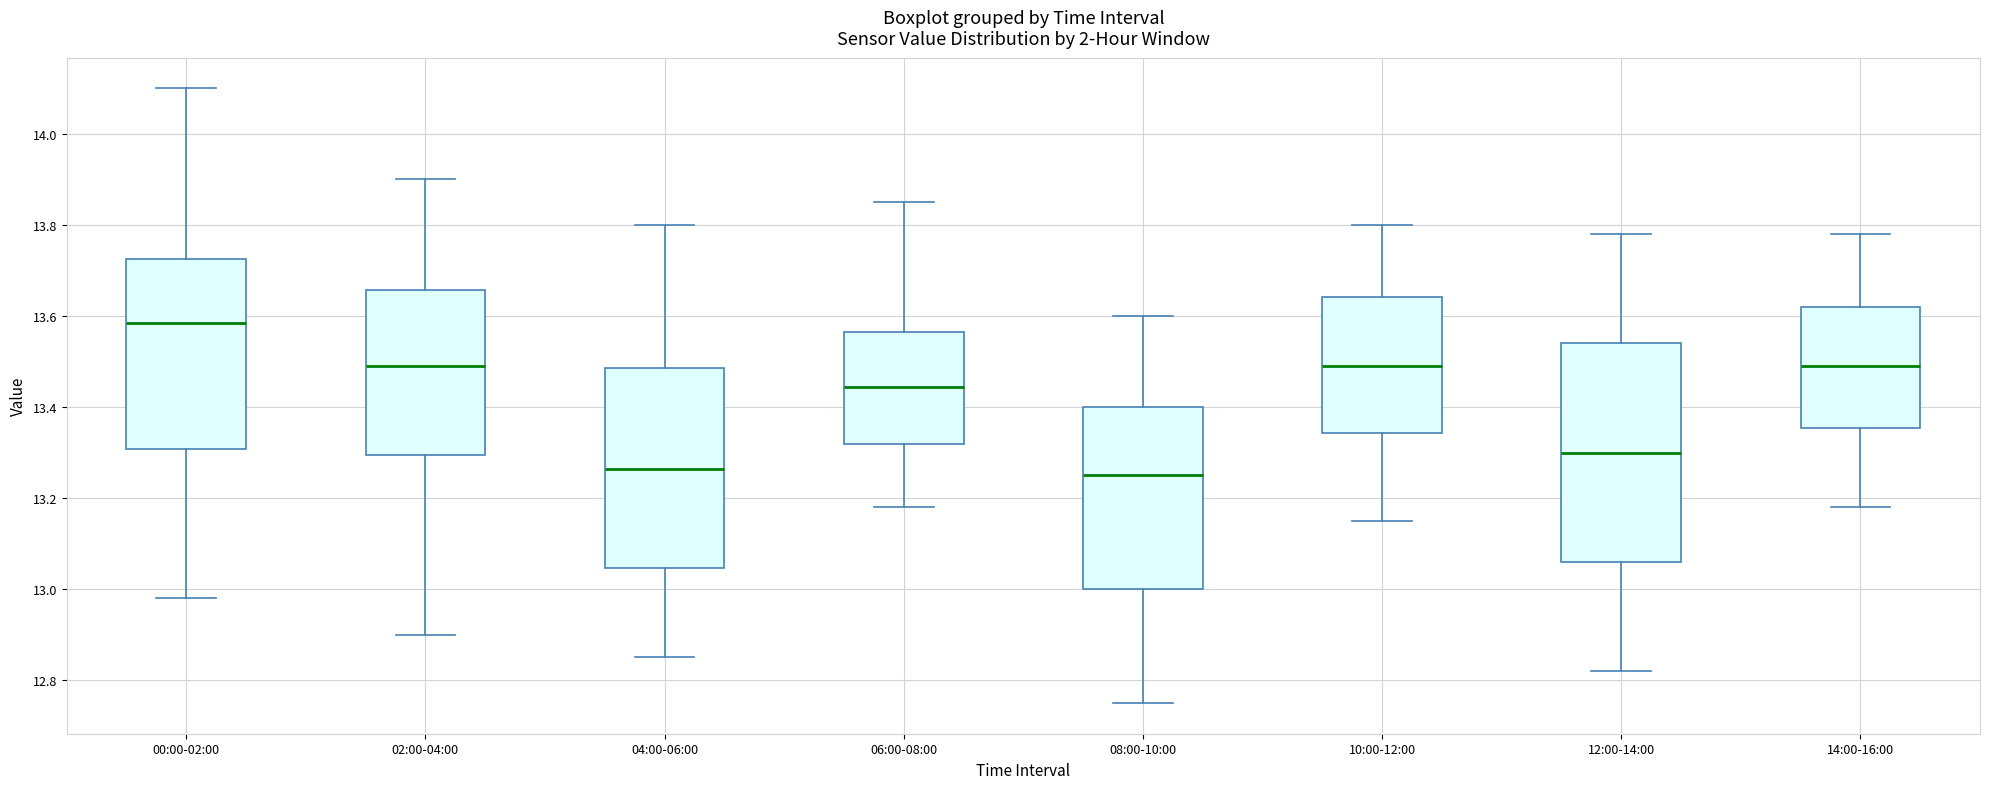

Reading left to right, transcribe this box plot: for each box, give where its median line is, the range the box spans, and where its two whiskers end, as read against the y-axis. The values are not printed on the chart, so give them approximately, as read against the axis.

00:00-02:00: median 13.58, box 13.30 to 13.72, whiskers 12.98 to 14.10
02:00-04:00: median 13.50, box 13.30 to 13.66, whiskers 12.90 to 13.90
04:00-06:00: median 13.26, box 13.04 to 13.48, whiskers 12.86 to 13.80
06:00-08:00: median 13.44, box 13.32 to 13.56, whiskers 13.18 to 13.86
08:00-10:00: median 13.26, box 13.00 to 13.40, whiskers 12.76 to 13.60
10:00-12:00: median 13.50, box 13.34 to 13.64, whiskers 13.16 to 13.80
12:00-14:00: median 13.30, box 13.06 to 13.54, whiskers 12.82 to 13.78
14:00-16:00: median 13.50, box 13.36 to 13.62, whiskers 13.18 to 13.78